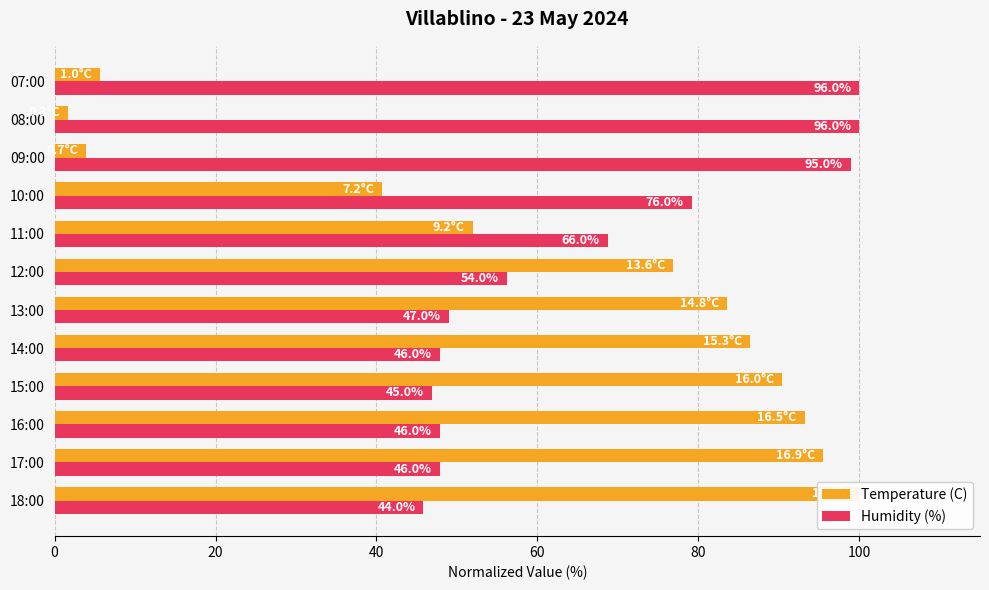

What is the approximate value of Temperature (C) at 16:00?

93.2